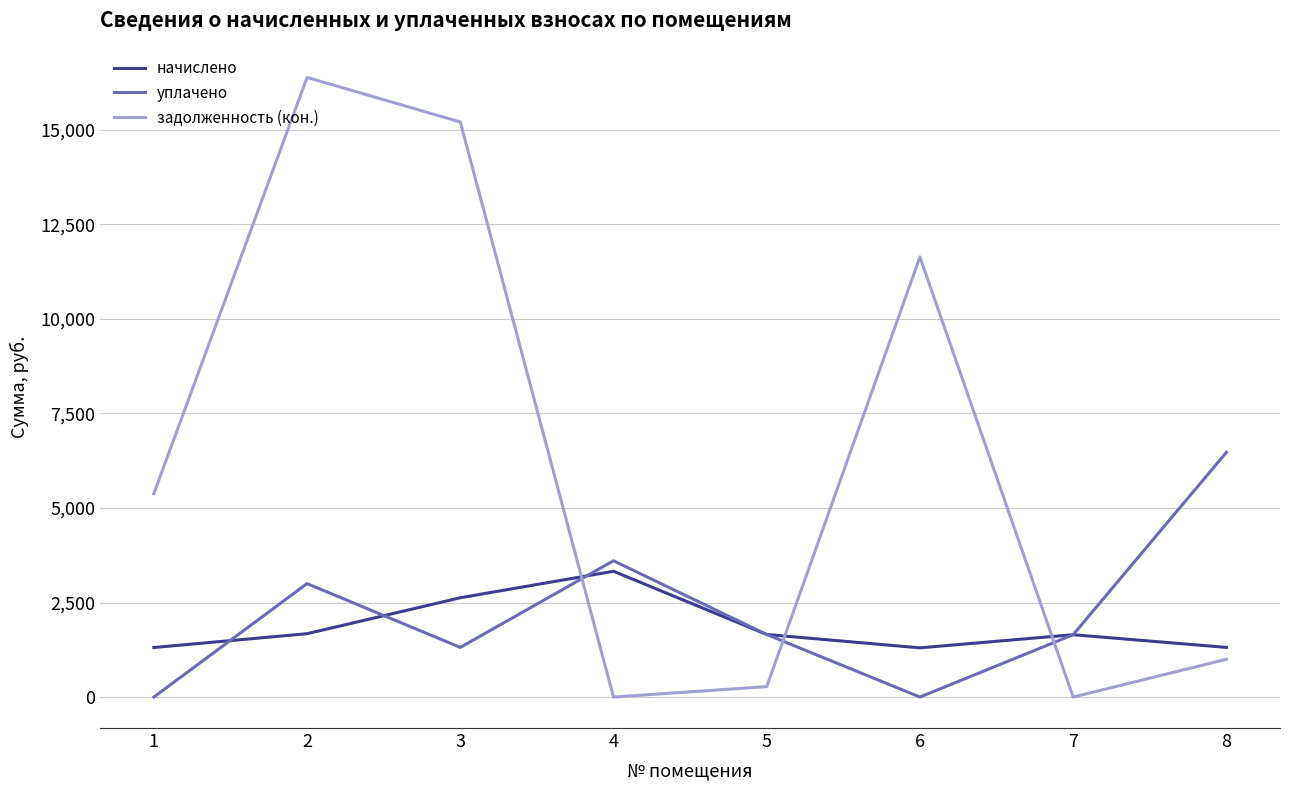

What is the difference between the maximum and minimum values in the задолженность (кон.) series?

16385.8